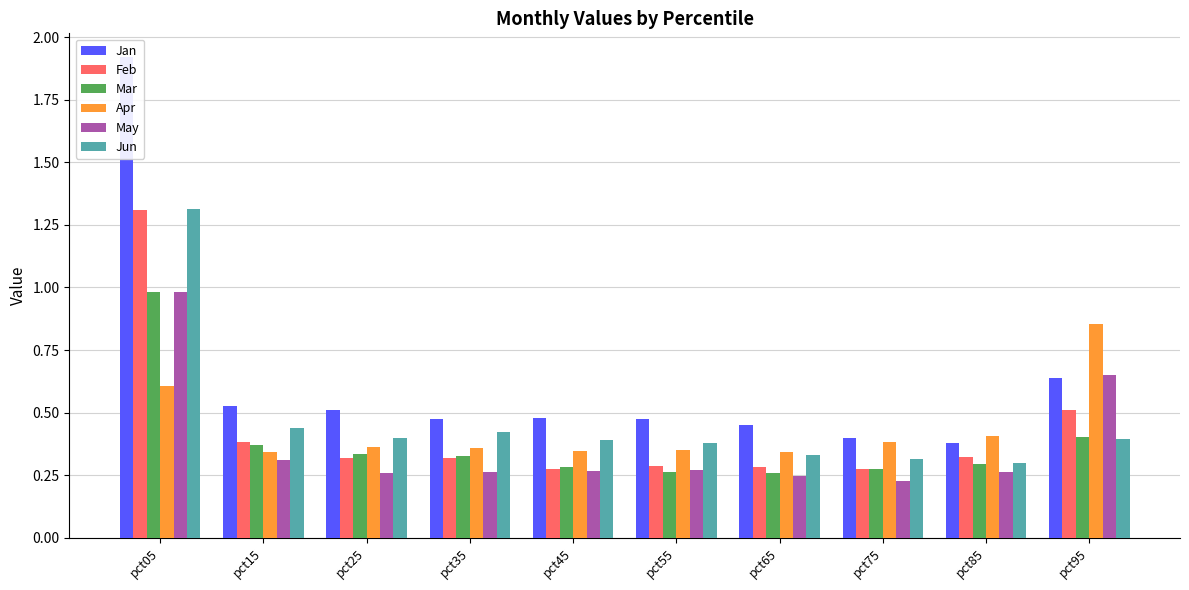

Does the chart contain any negative values?

No